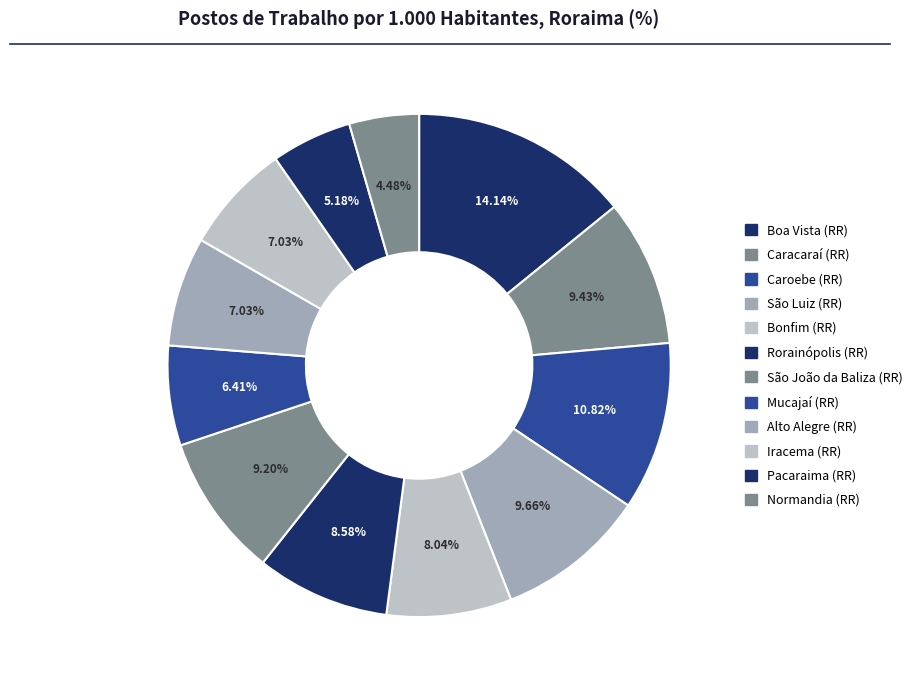

Rank the categories by value from highest to lowest.

Boa Vista (RR), Caroebe (RR), São Luiz (RR), Caracaraí (RR), São João da Baliza (RR), Rorainópolis (RR), Bonfim (RR), Alto Alegre (RR), Iracema (RR), Mucajaí (RR), Pacaraima (RR), Normandia (RR)